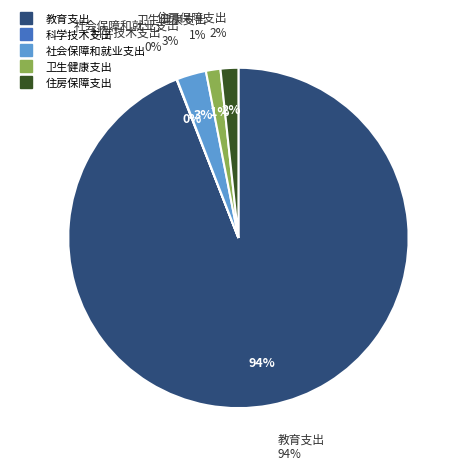

Is the sum of 住房保障支出 and 卫生健康支出 greater than half?

No